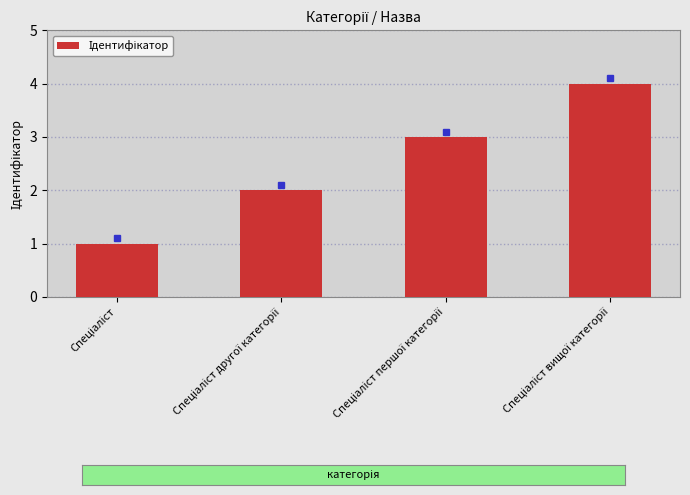

What is the sum of all values?

10